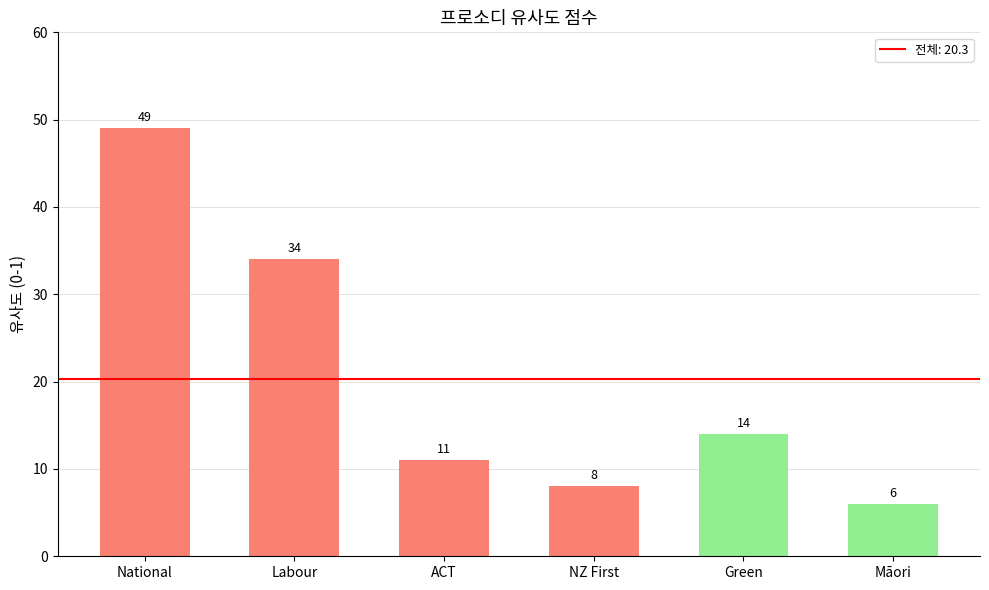

Which has a higher value, ACT or Māori?

ACT